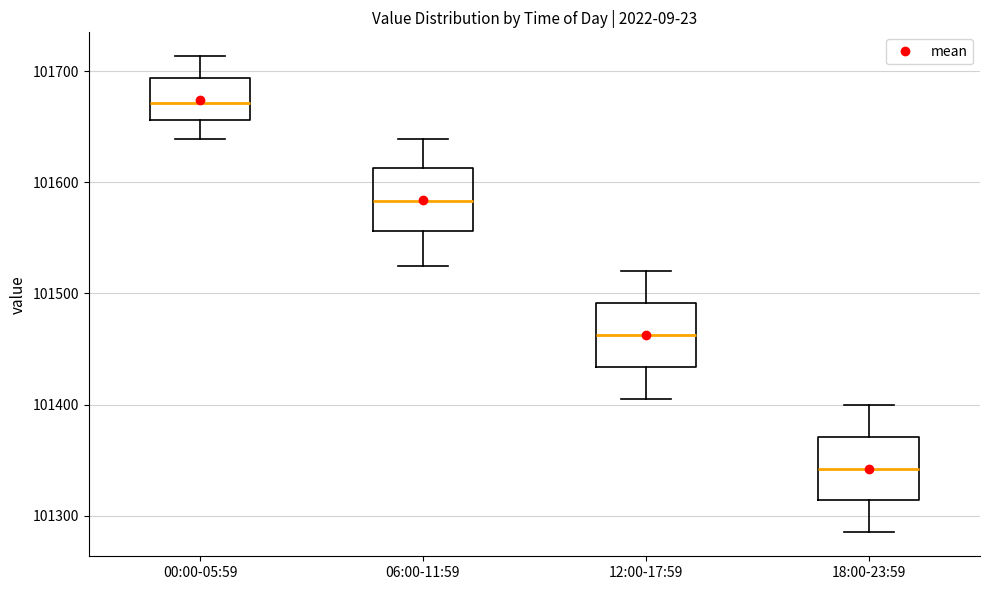

Where is the lower edge of the box for 06:00-11:59 on the y-axis? The values are not printed on the chart, so give them approximately, as read against the axis.

101560